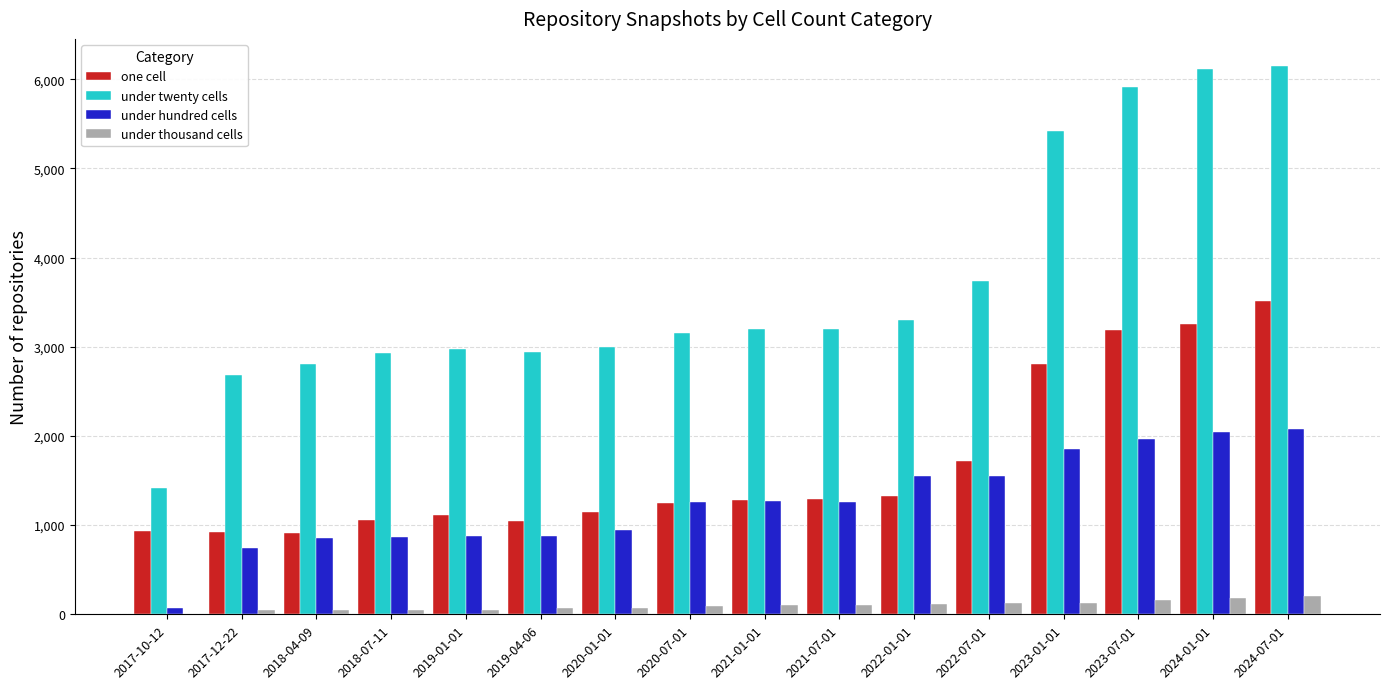

Which series has the largest total across all categories?

under twenty cells